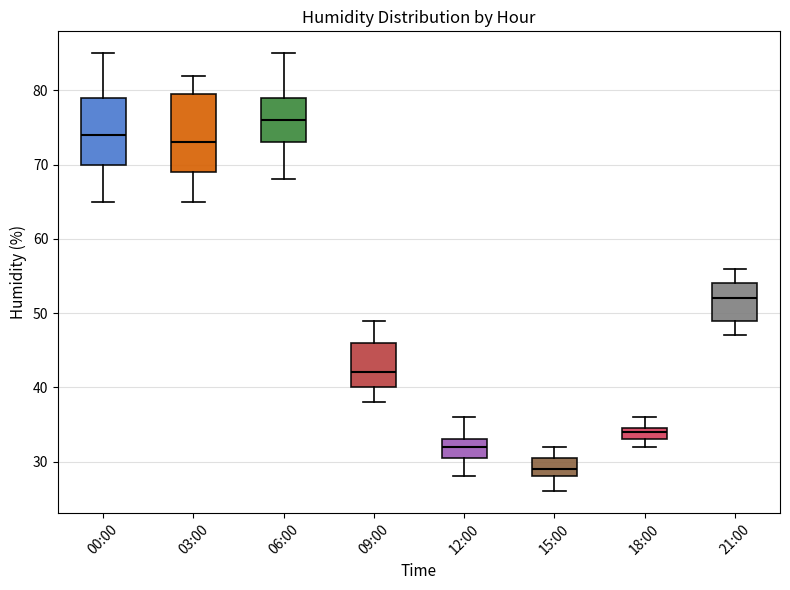

Reading left to right, read every box against the y-axis: the position of its median line, the range the box covers, and the ends of its whiskers. The values are not printed on the chart, so give them approximately, as read against the axis.

00:00: median 74, box 70 to 79, whiskers 65 to 85
03:00: median 73, box 69 to 80, whiskers 65 to 82
06:00: median 76, box 73 to 79, whiskers 68 to 85
09:00: median 42, box 40 to 46, whiskers 38 to 49
12:00: median 32, box 31 to 33, whiskers 28 to 36
15:00: median 29, box 28 to 31, whiskers 26 to 32
18:00: median 34, box 33 to 35, whiskers 32 to 36
21:00: median 52, box 49 to 54, whiskers 47 to 56